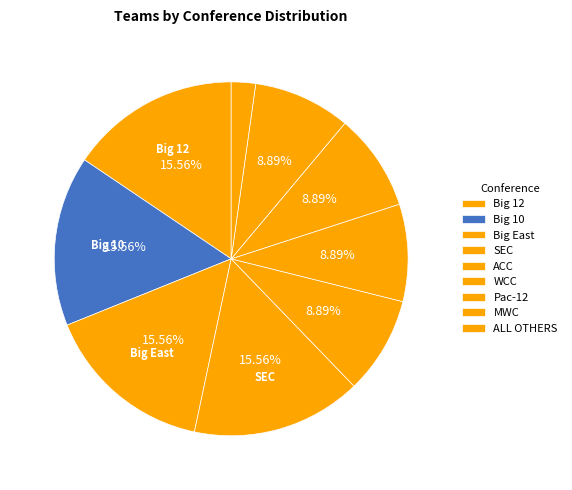

True or false: Big East accounts for 3% of the total.

False